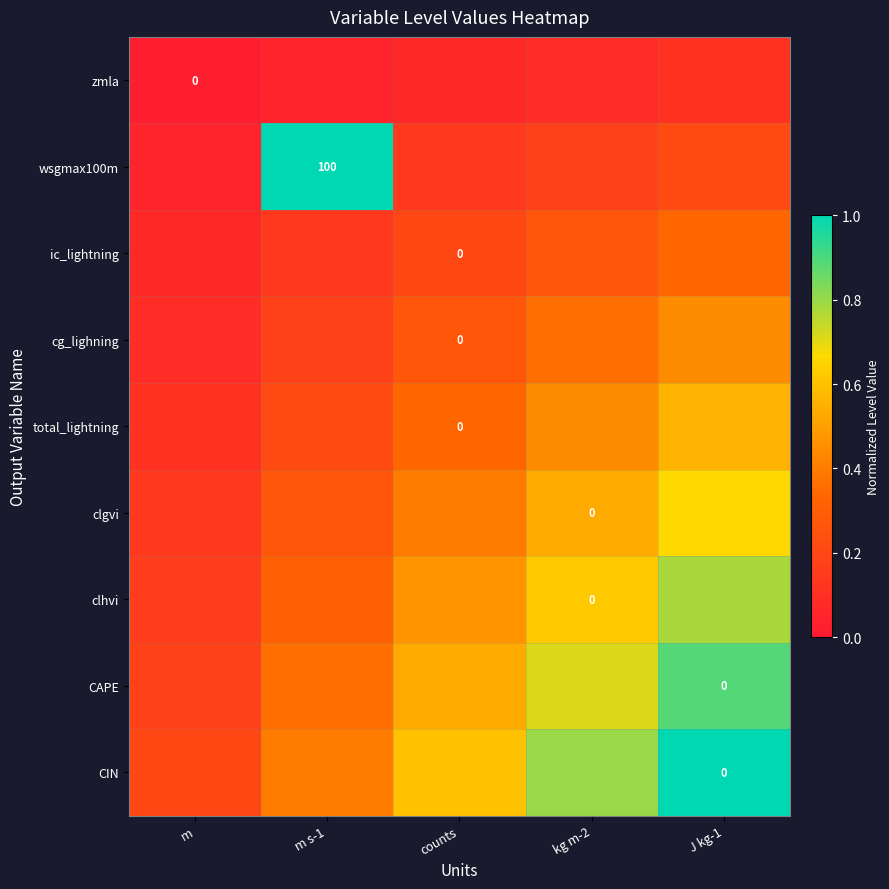

How many CIN values are between 0 and 1?

5